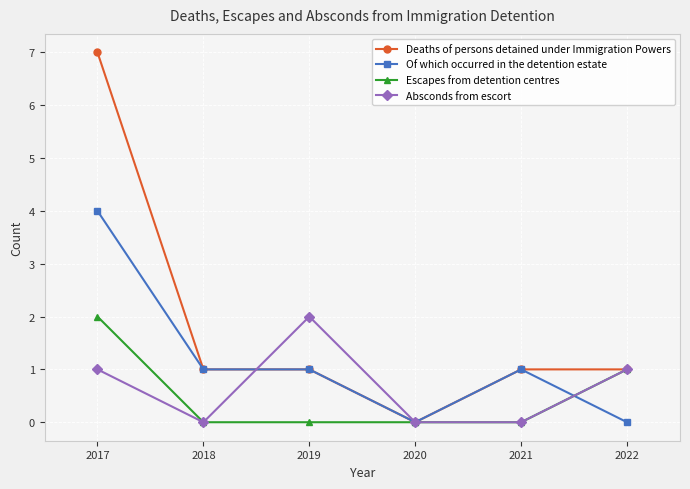

What is the difference between the highest and lowest values at 2022?

1